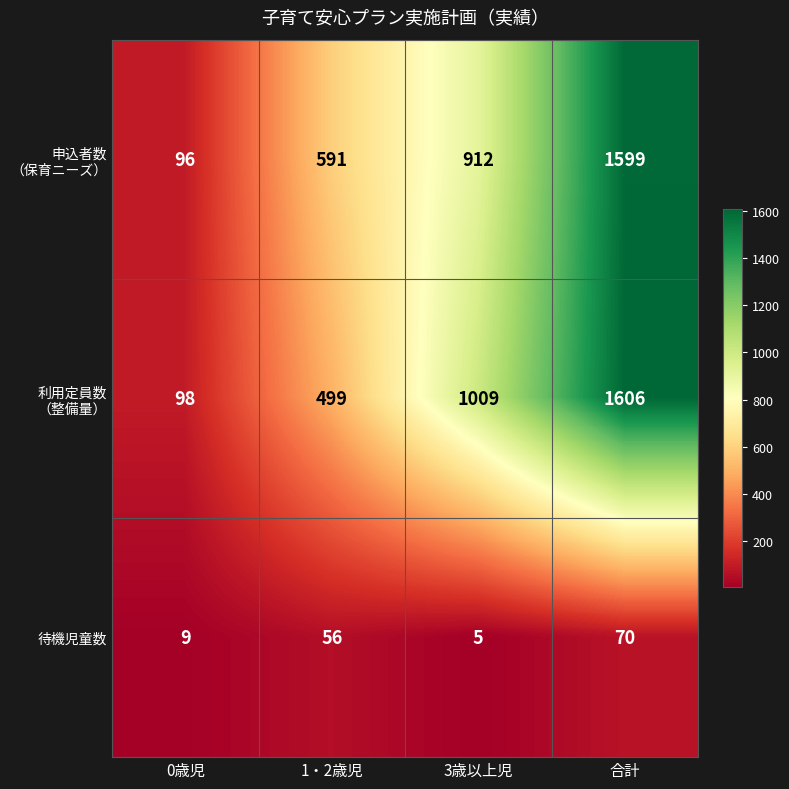

What is the minimum value shown in the chart?

5